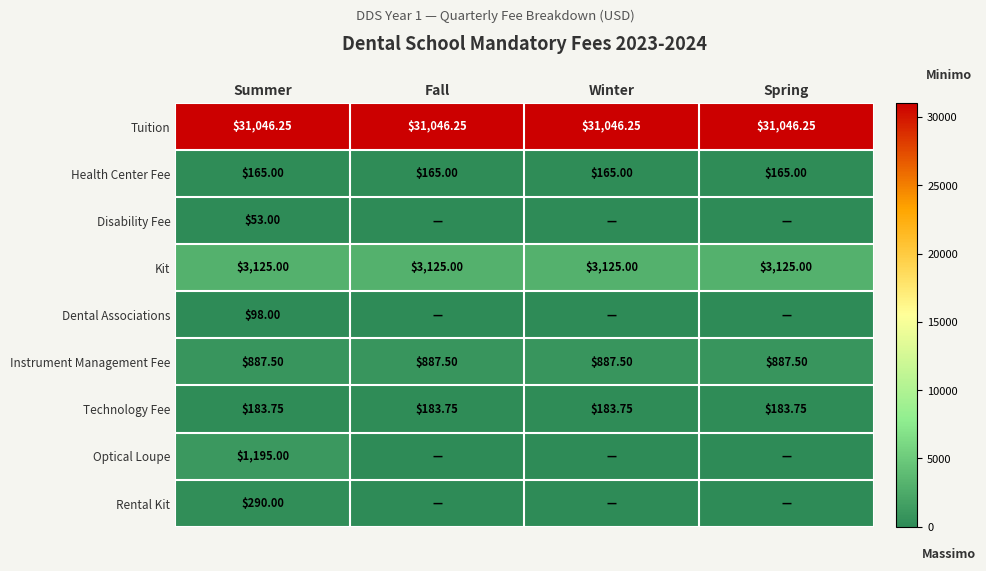

True or false: Optical Loupe has a value of 568.3 at Spring.

False